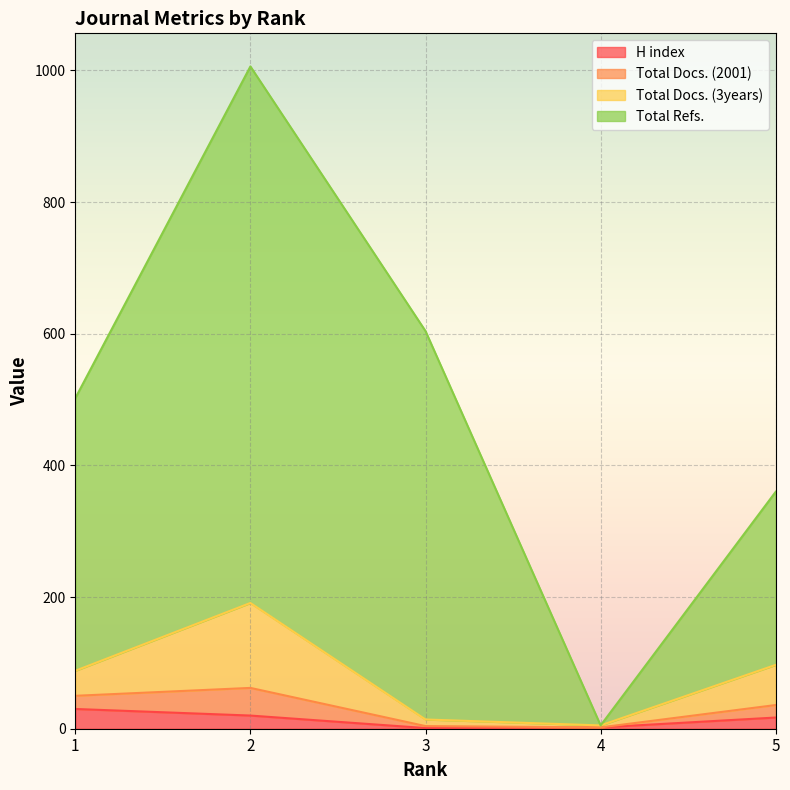

At how many categories does at least one series exceed 470?

3